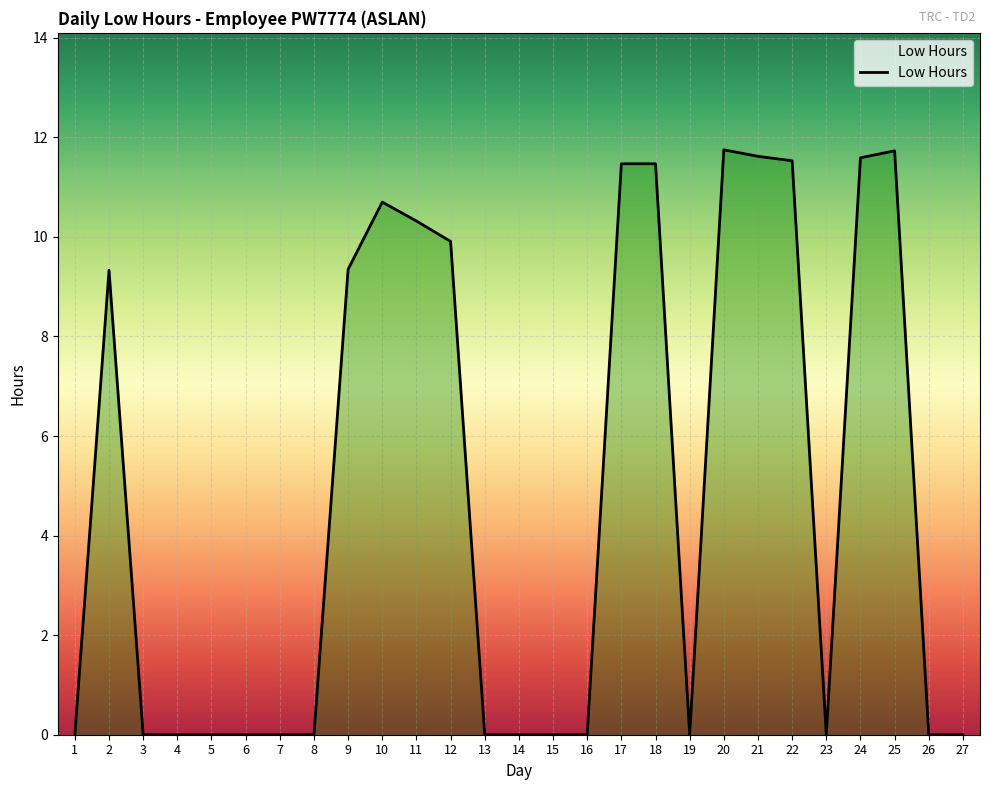

Count the number of categories in the chart.

27